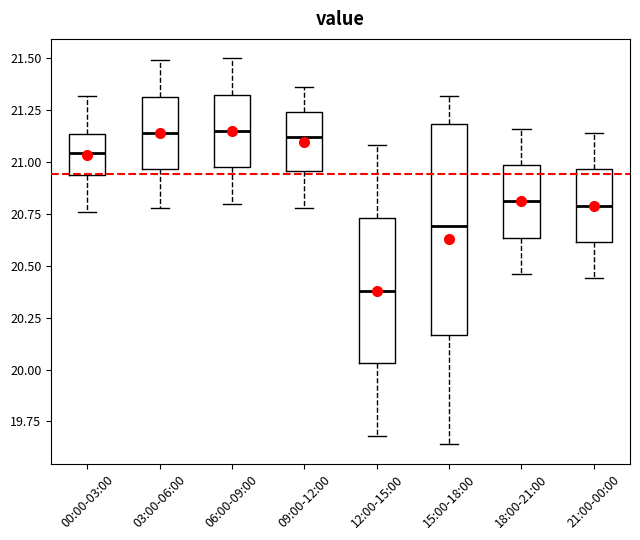

Which box is the tallest, from its lower edge to its upper edge?

15:00-18:00